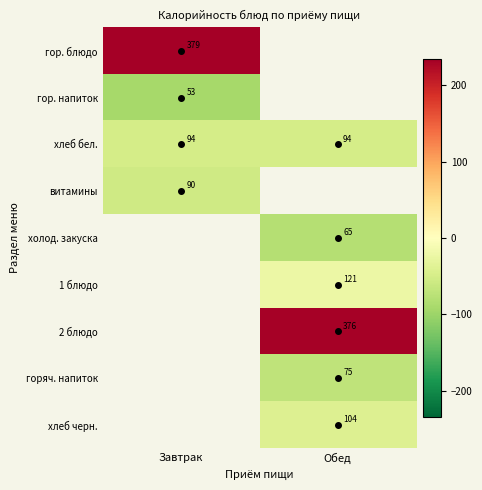

Is the value of гор. напиток at Завтрак greater than the value of хлеб бел. at Завтрак?

No